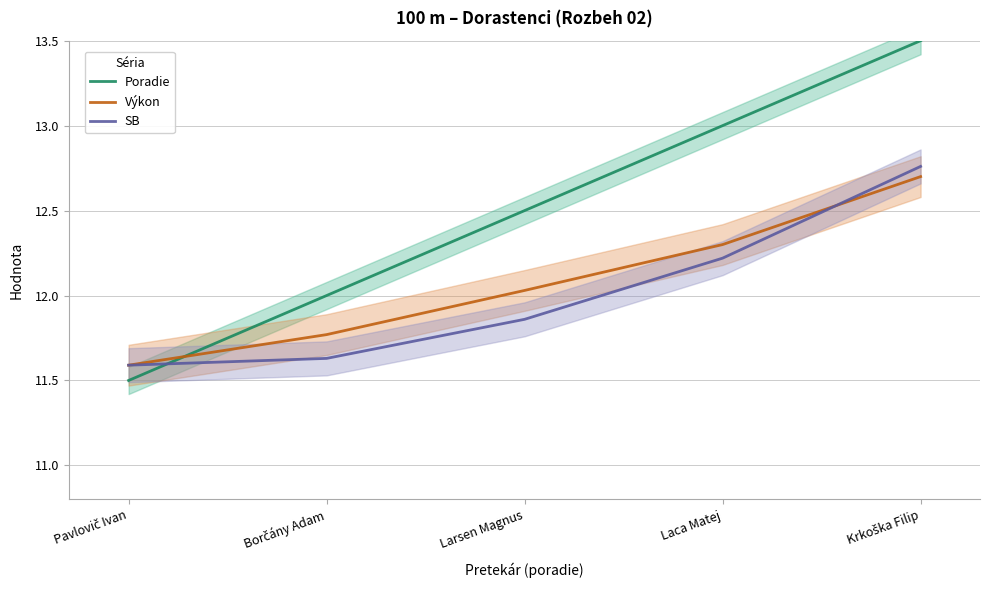

What is the spread (max minus min) of values at Larsen Magnus?

0.6